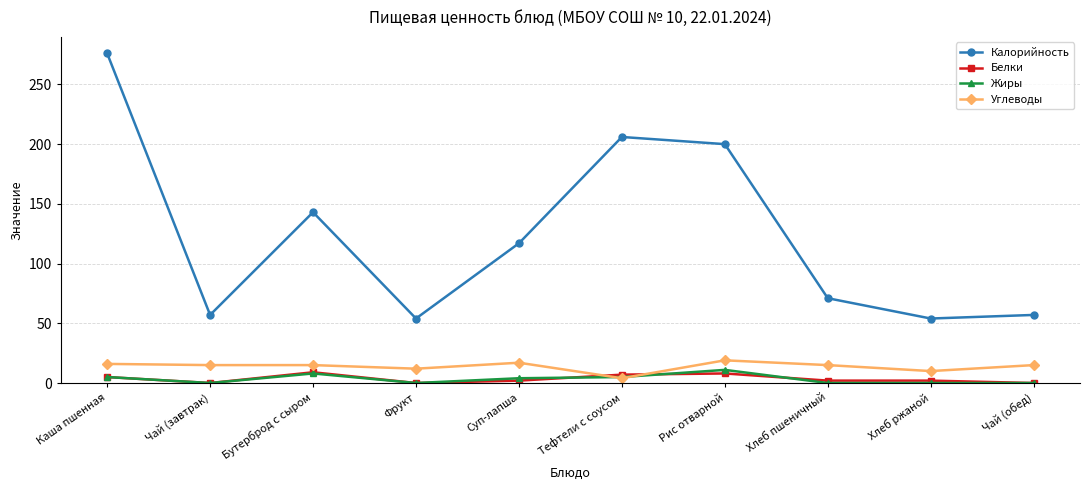

Does the chart have visible grid lines?

Yes